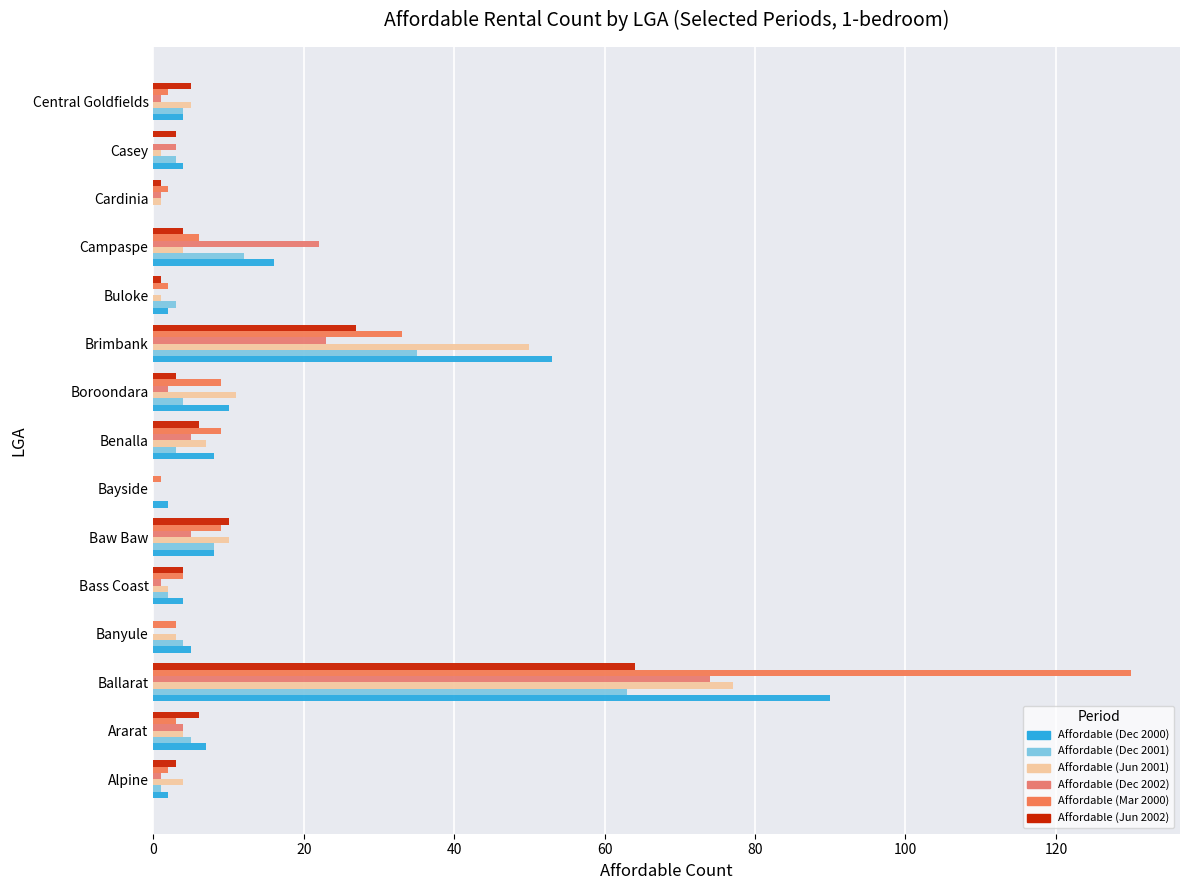

How many categories are shown in the chart?

15